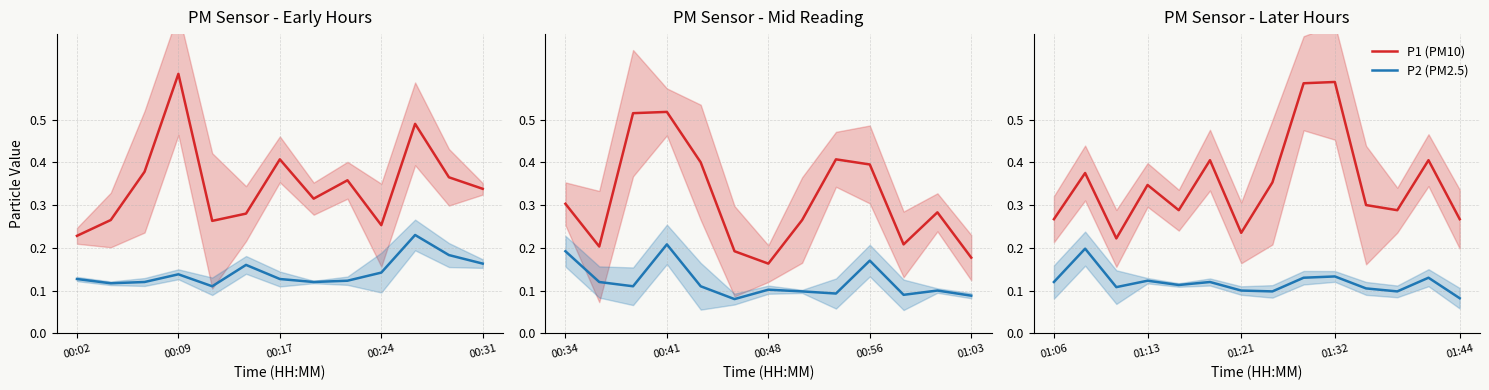

Is it true that P2 (PM2.5) equals 0.1 at 7?

True